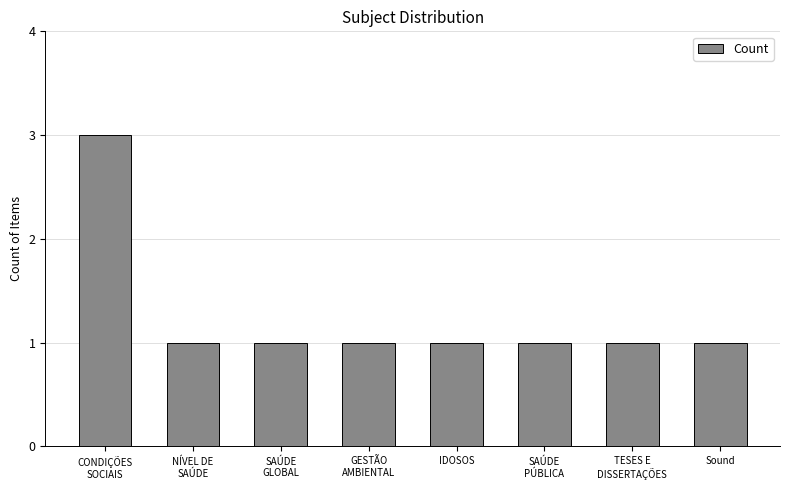

Are the bars horizontal?

No